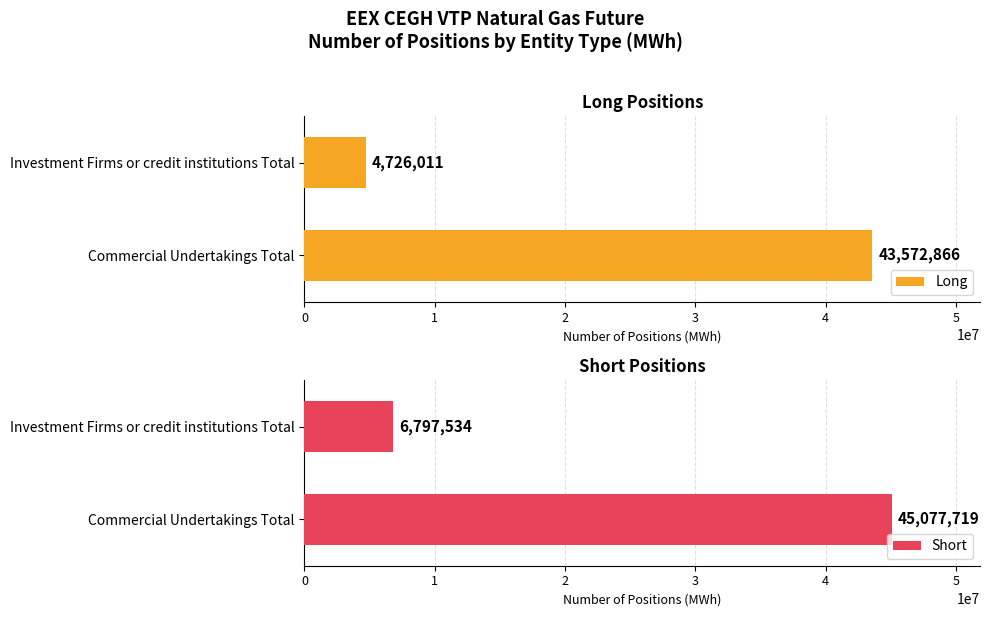

List the labels in order of Short value, largest first.

Commercial Undertakings Total, Investment Firms or credit institutions Total